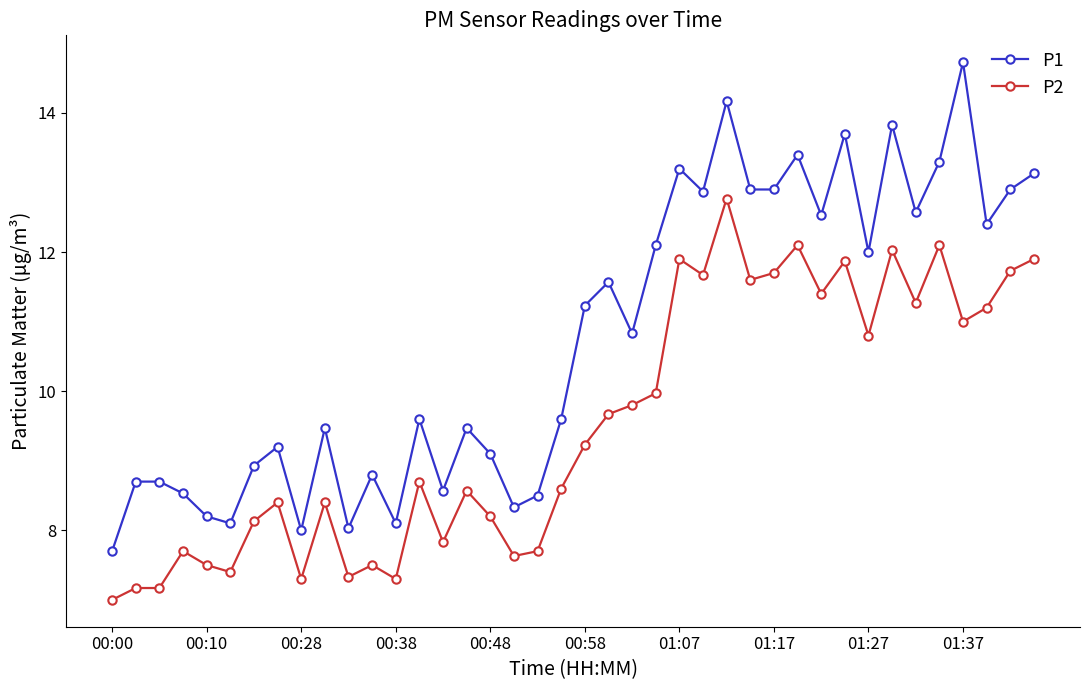

Is this an area chart (filled region under the line)?

No